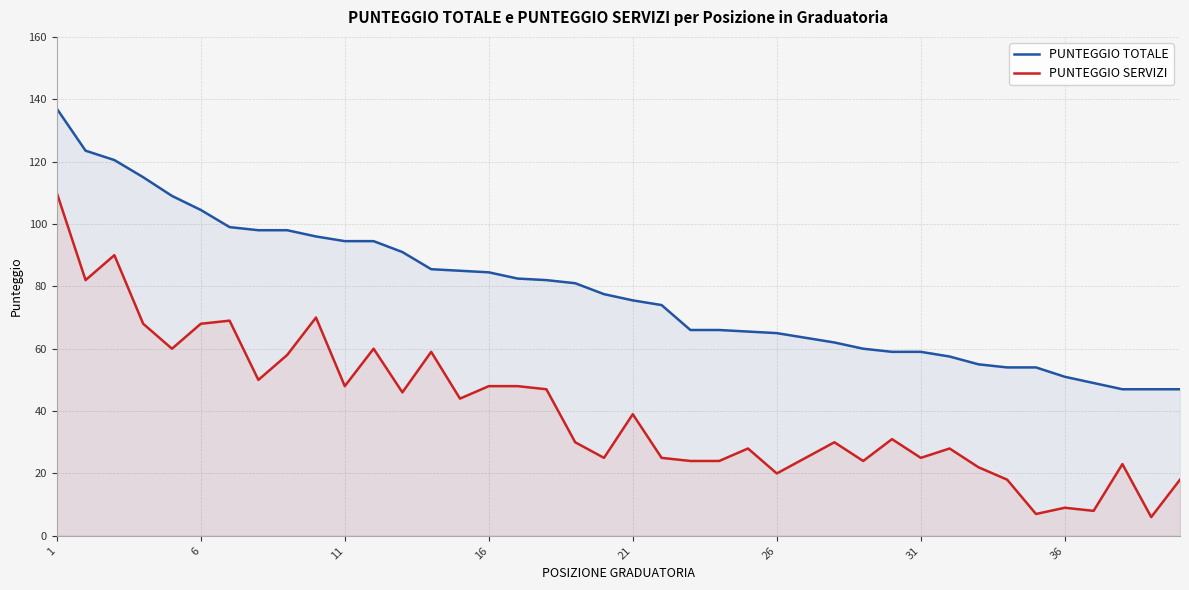

Which series has the largest range (max minus min)?

PUNTEGGIO SERVIZI